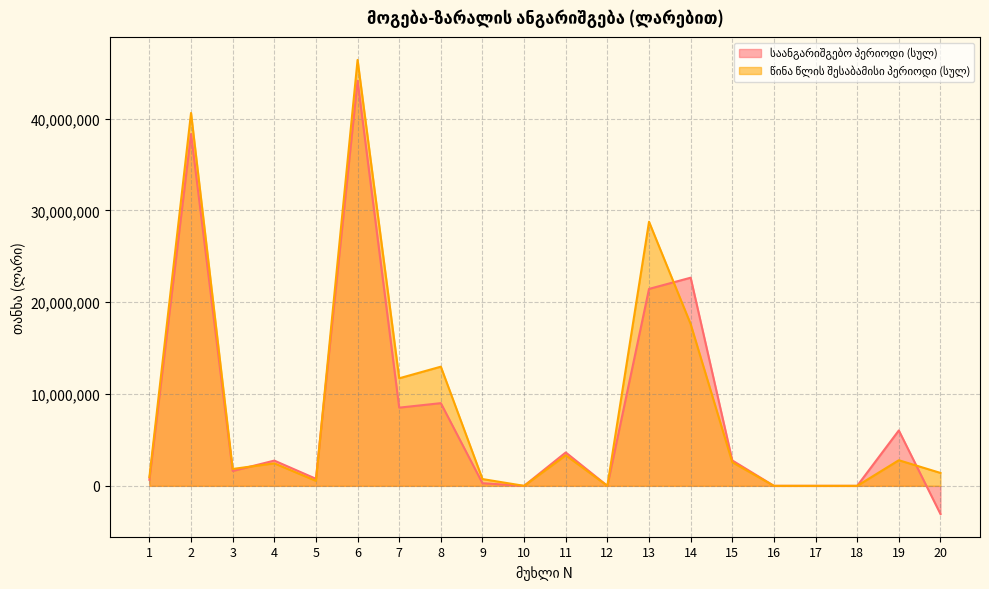

Which category has the highest value in the წინა წლის შესაბამისი პერიოდი (სულ) series?

6